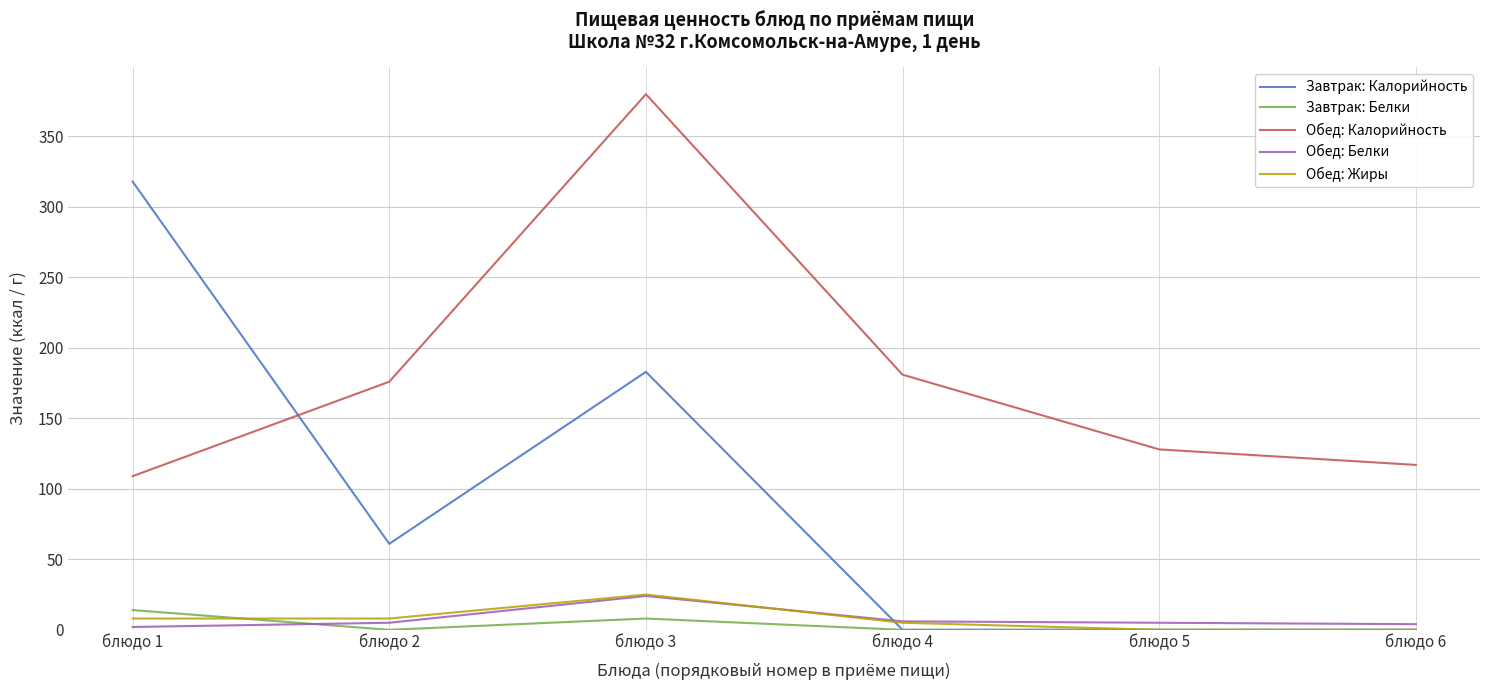

What is the sum of all Обед: Жиры values?

46